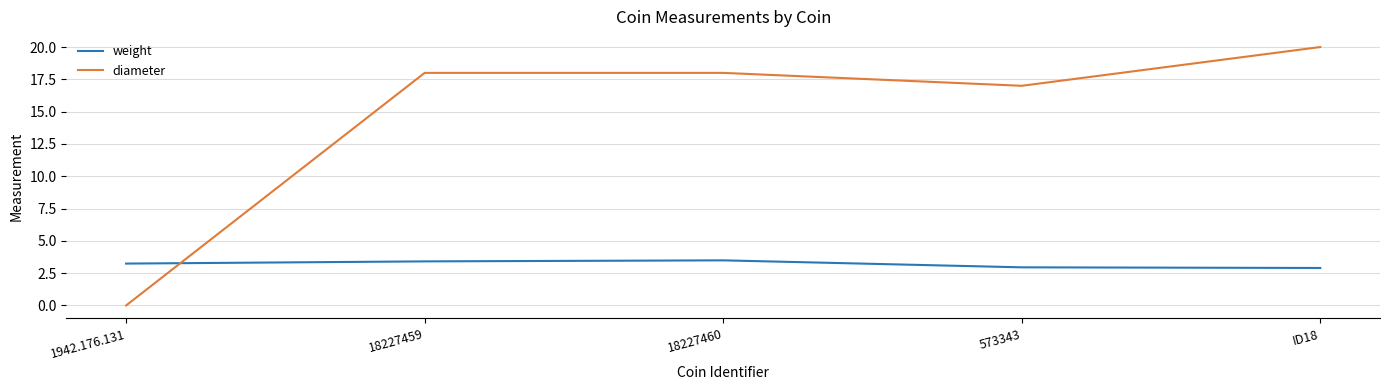

Which category has the highest value across all series?

ID18